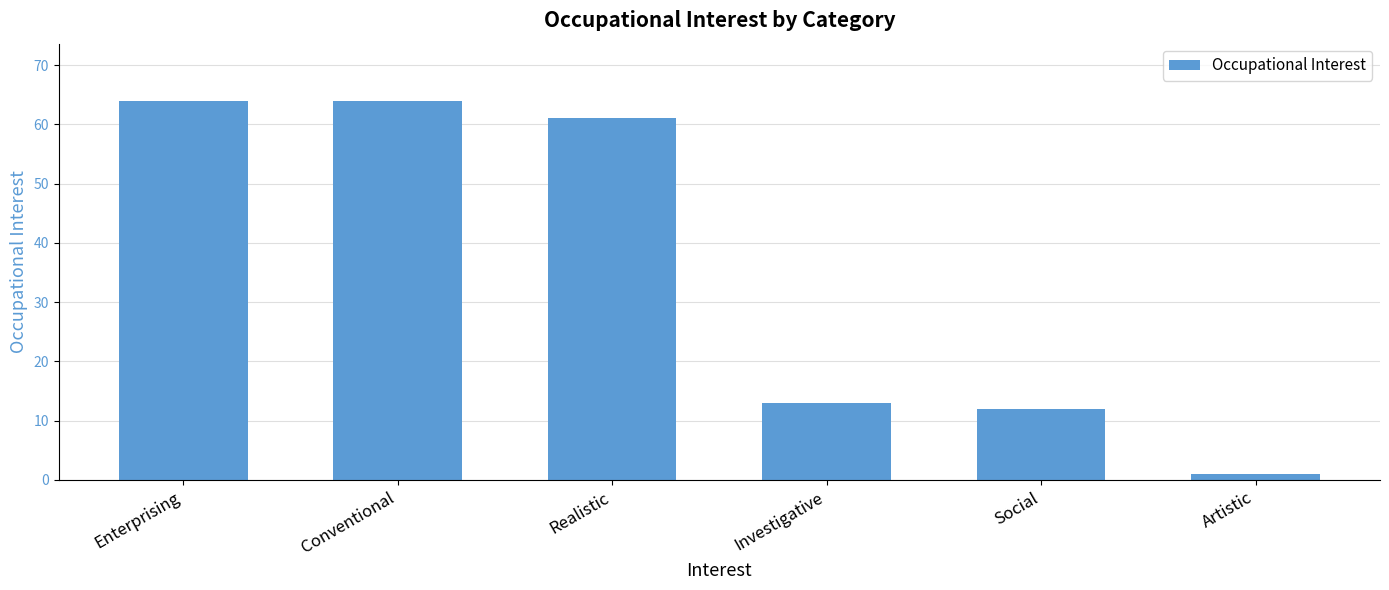

Reading left to right, extract all data points from this chart.

Enterprising=64	Conventional=64	Realistic=61	Investigative=13	Social=12	Artistic=1